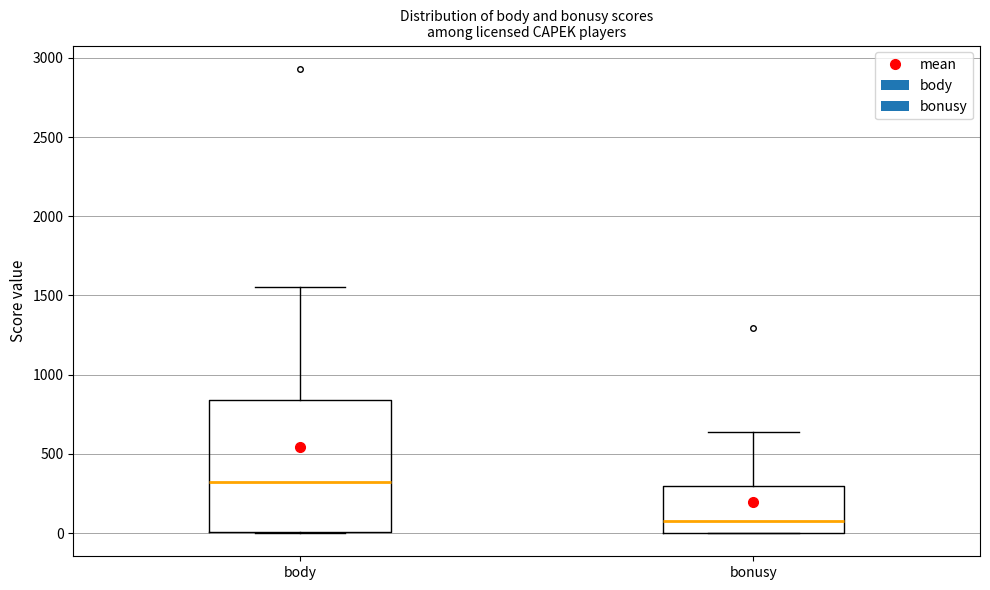

Reading left to right, read every box against the y-axis: the position of its median line, the range the box covers, and the ends of its whiskers. The values are not printed on the chart, so give them approximately, as read against the axis.

body: median 300, box 0 to 850, whiskers 0 to 1550
bonusy: median 100, box 0 to 300, whiskers 0 to 650